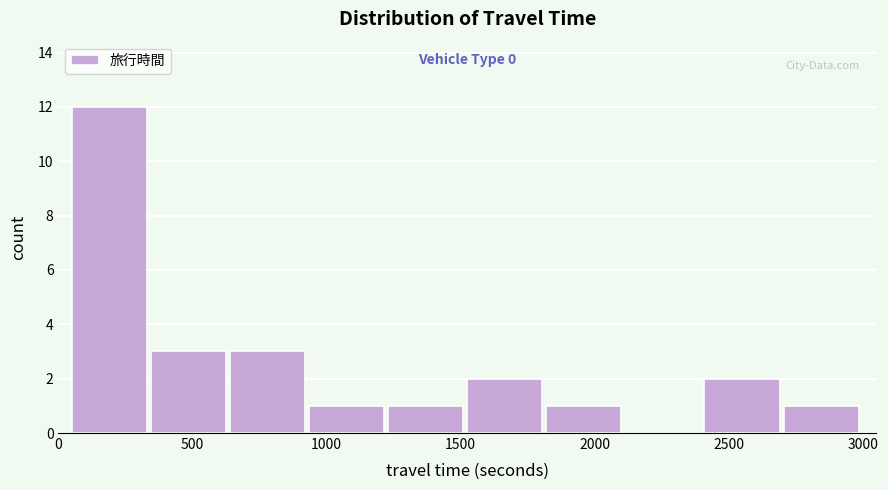

Which range on the x-axis has the tallest bar?

50 to 345